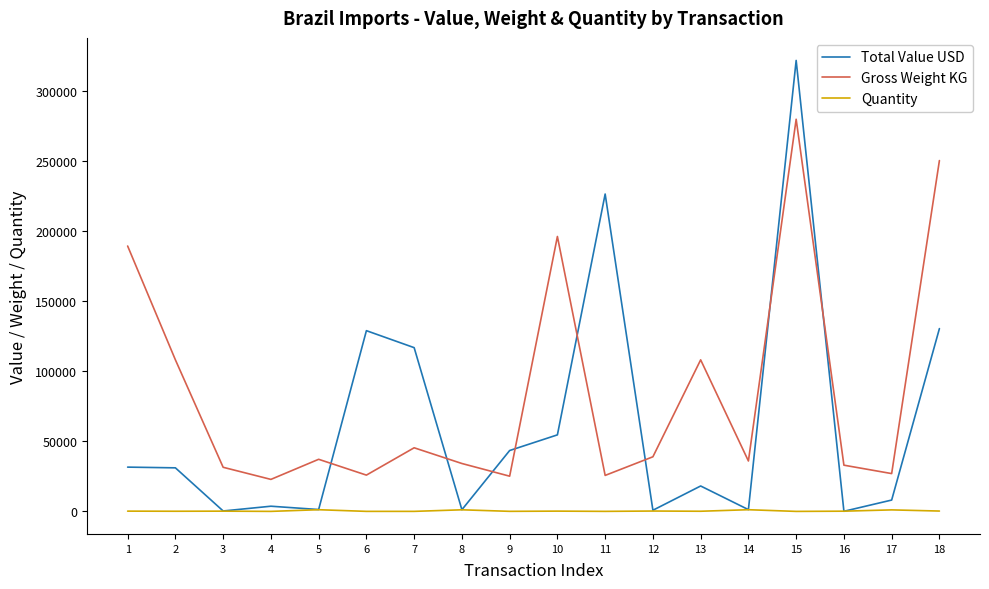

Which series changed the most between 11 and 13?

Total Value USD